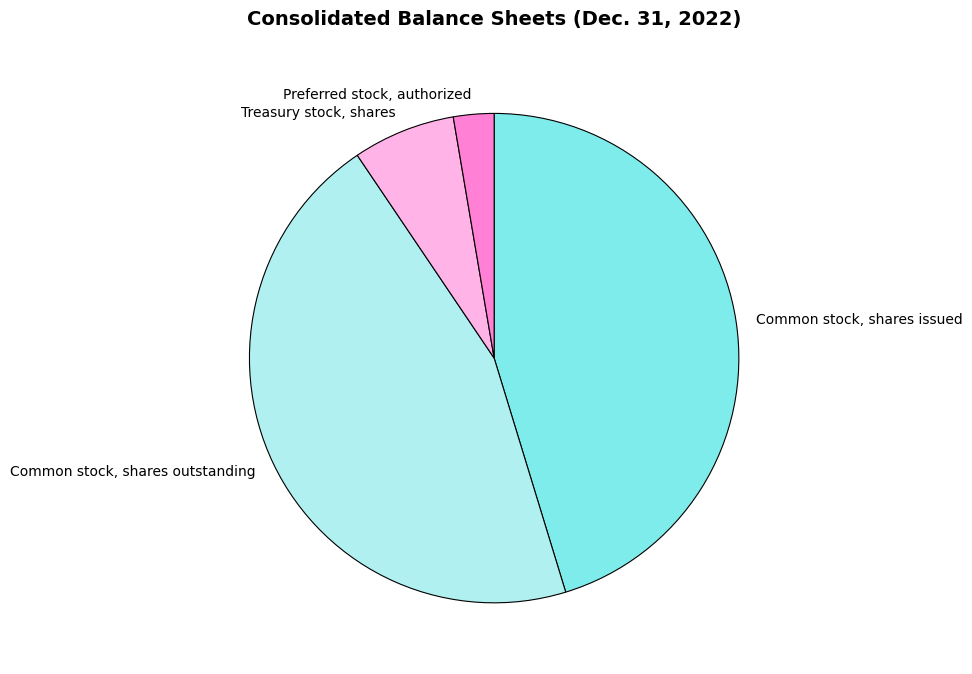

Is there any slice that represents more than half of the pie?

No